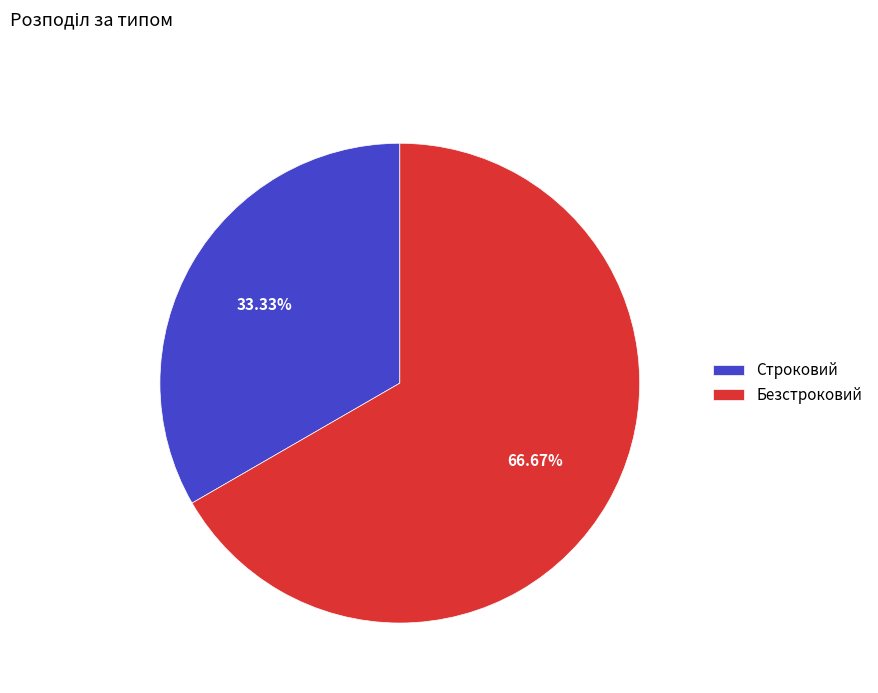

How much of the chart is everything except Строковий?

66.7%